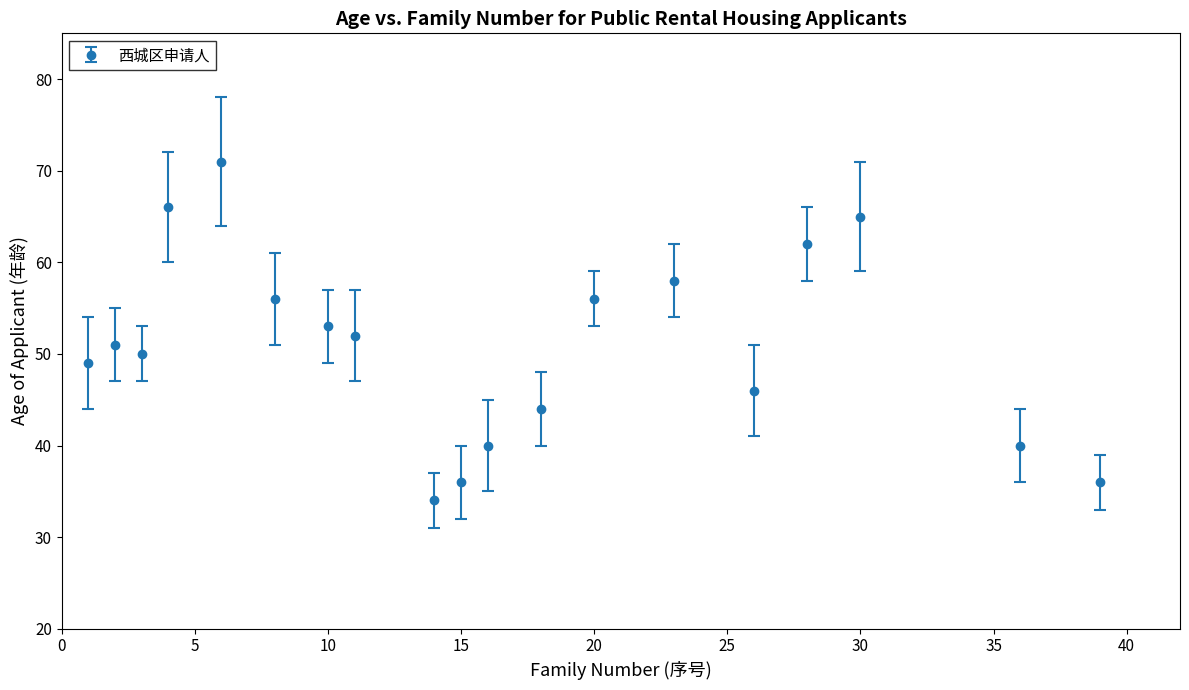

What is the sum of all values?

965